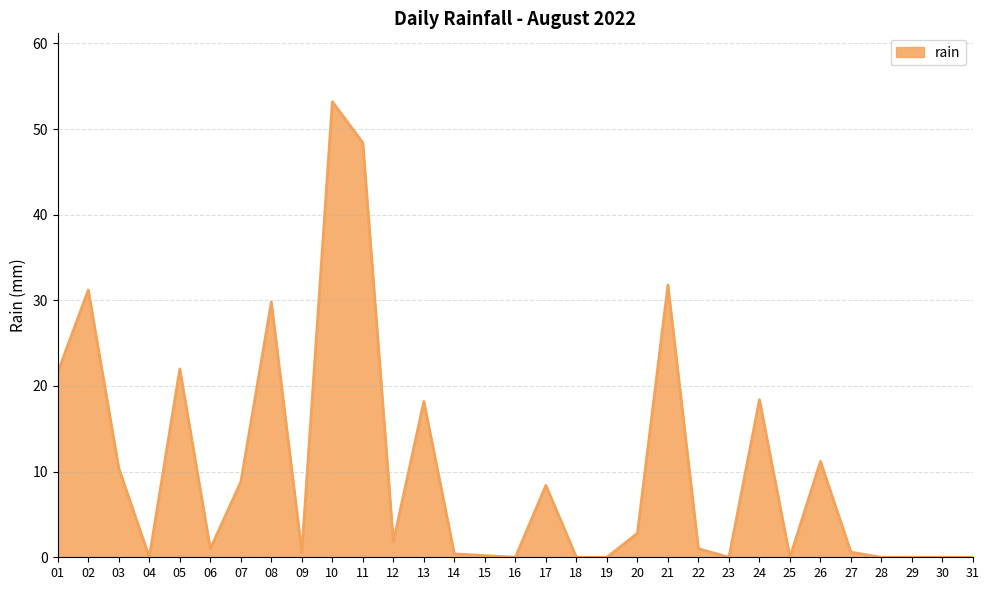

What is the difference between the second highest and minimum values?

48.4